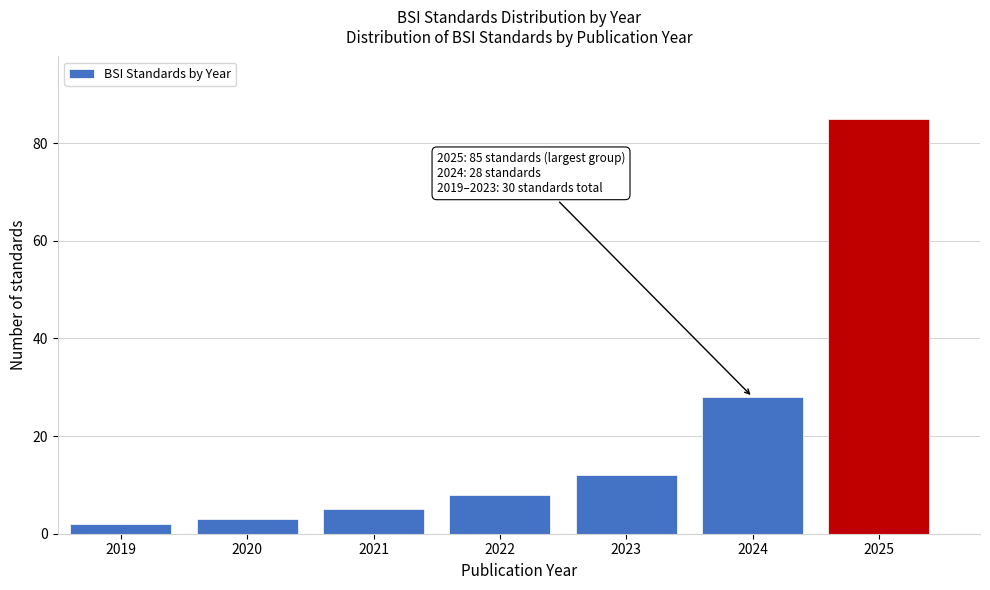

Reading left to right, what are all the values shown in this chart?

2	3	5	8	12	28	85